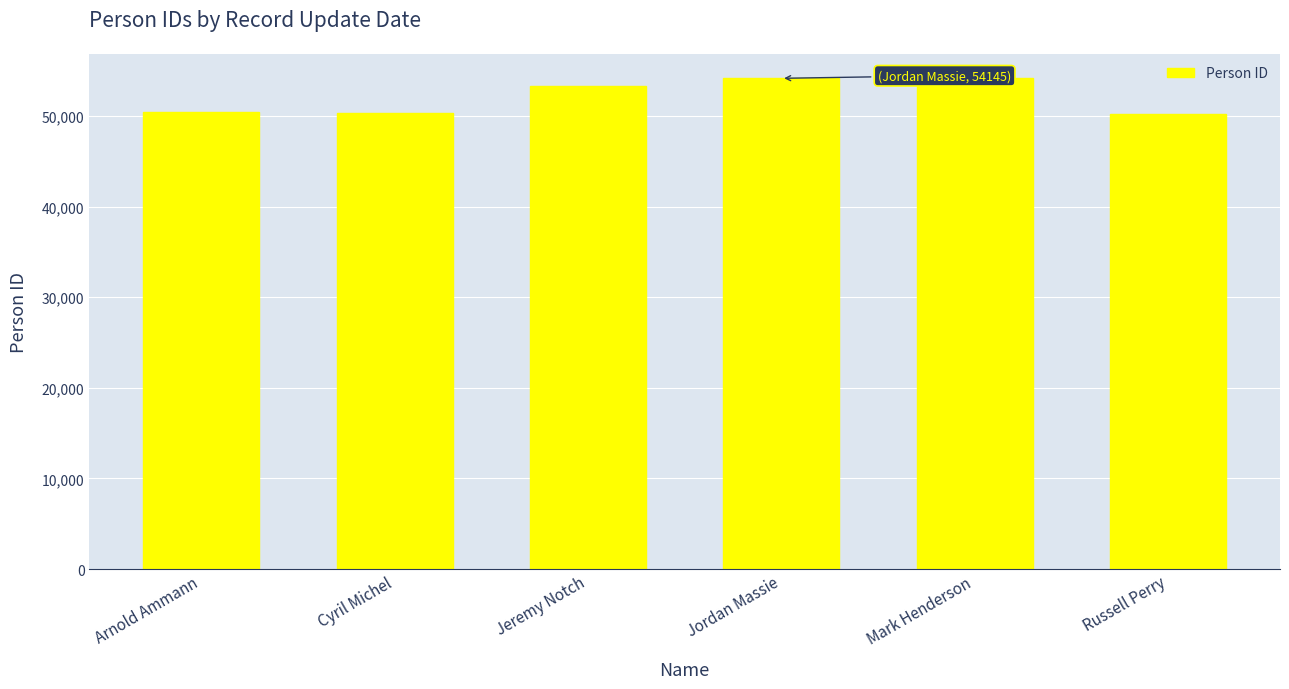

What is the approximate value at Russell Perry?

50263